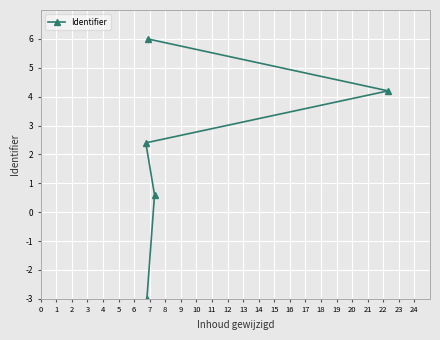

What is the sum of all values?

10.2